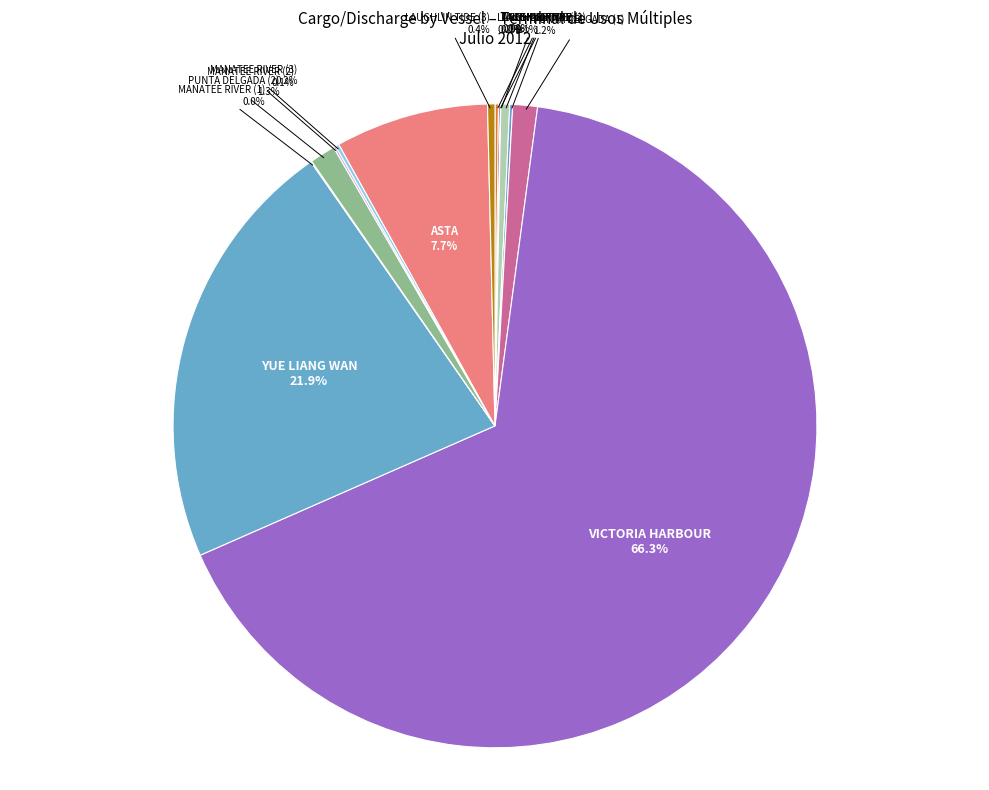

What is the largest slice in the pie chart?

VICTORIA HARBOUR